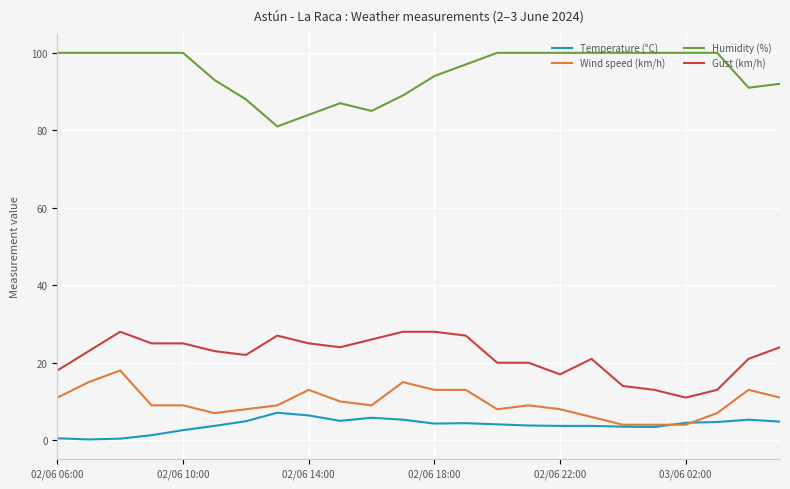

Is this an area chart (filled region under the line)?

No